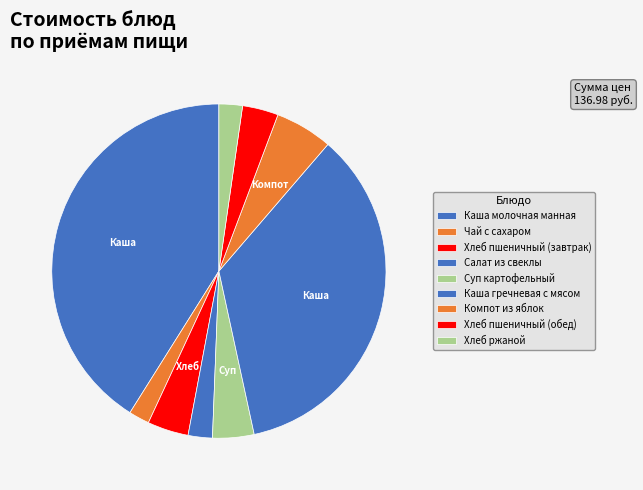

Approximately how many times larger is the value at Хлеб пшеничный (обед) compared to Салат из свеклы?

1.5